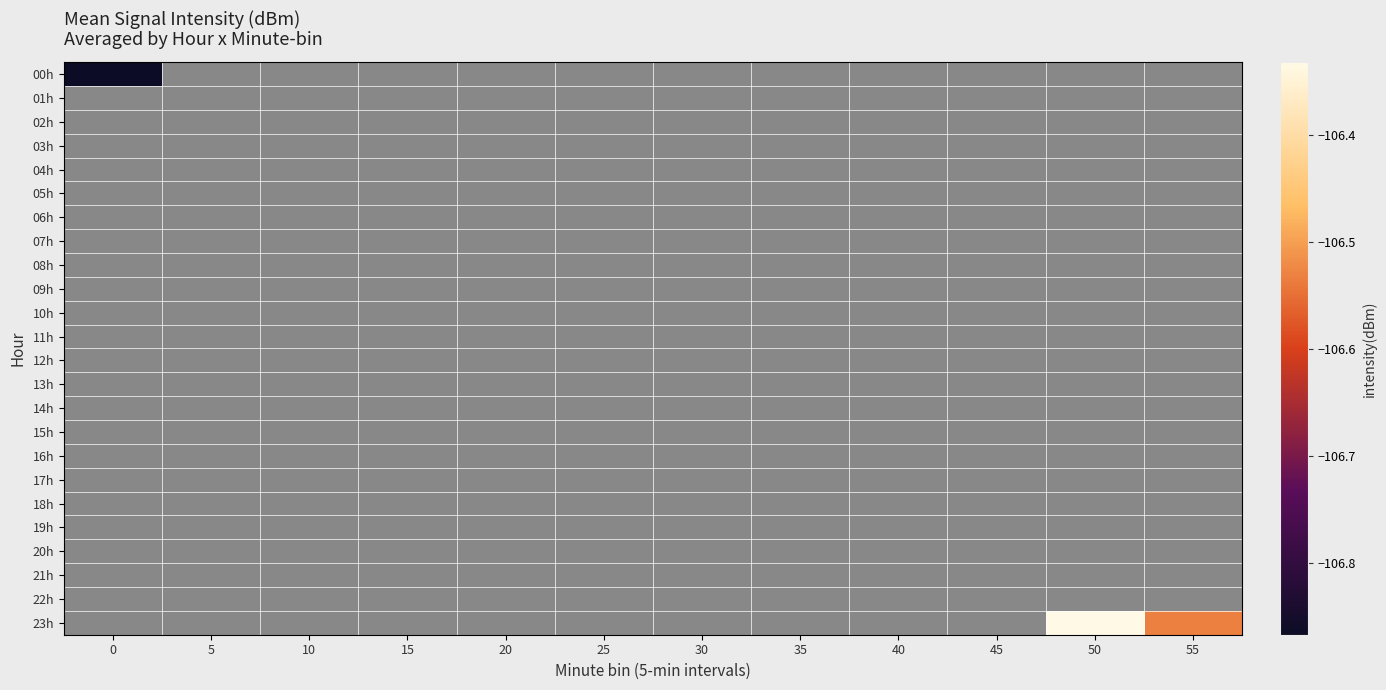

List the series in order of their peak value, lowest first.

00h, 01h, 02h, 03h, 04h, 05h, 06h, 07h, 08h, 09h, 10h, 11h, 12h, 13h, 14h, 15h, 16h, 17h, 18h, 19h, 20h, 21h, 22h, 23h